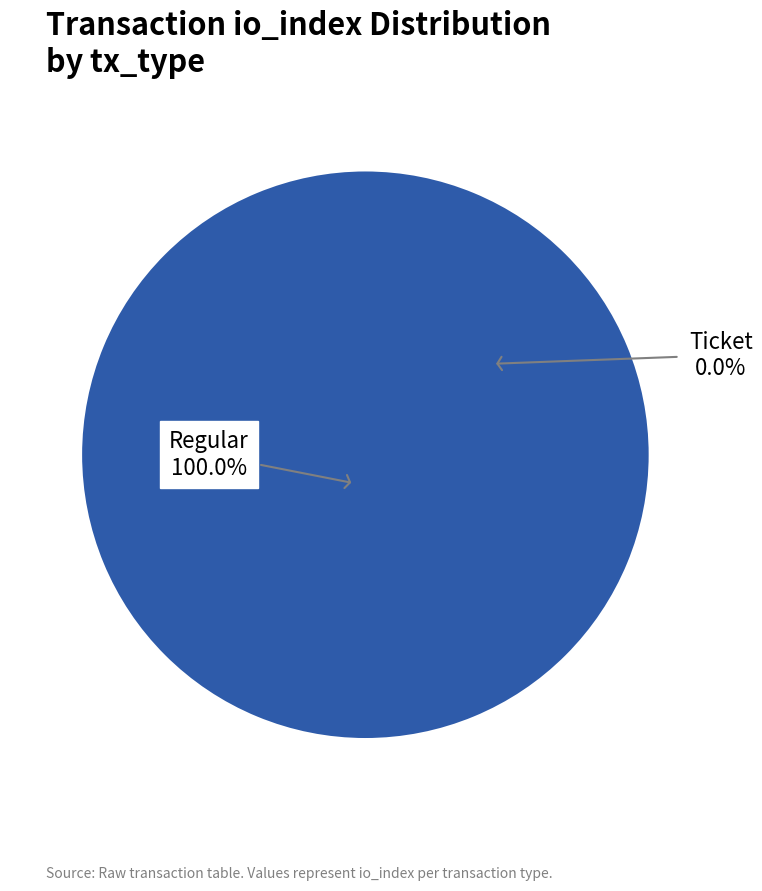

Is it true that Ticket is 0% of the pie?

True